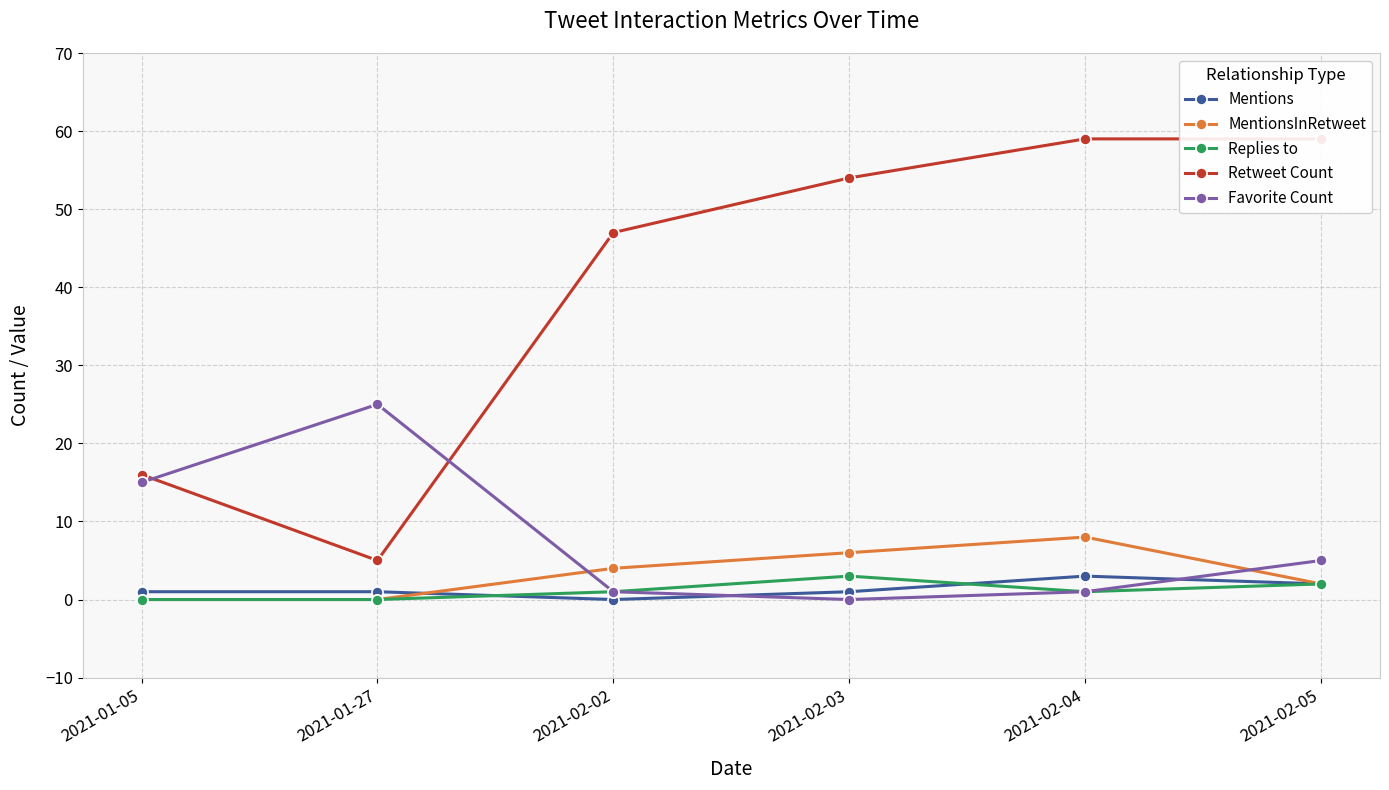

Which category has the lowest value in the Retweet Count series?

2021-01-27